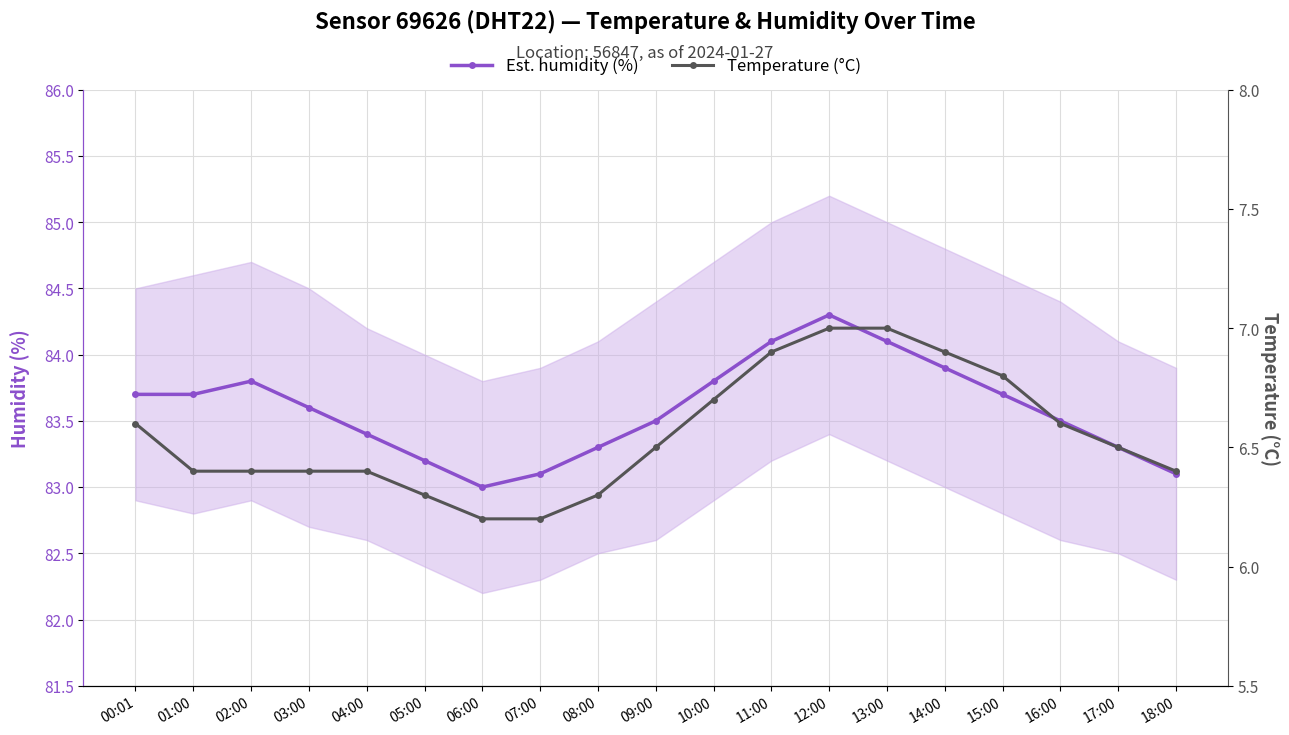

Reading right to left, what are all the values shown in this chart?

Est. humidity (%): 83.1	83.3	83.5	83.7	83.9	84.1	84.3	84.1	83.8	83.5	83.3	83.1	83.0	83.2	83.4	83.6	83.8	83.7	83.7
Temperature (°C): 6.4	6.5	6.6	6.8	6.9	7.0	7.0	6.9	6.7	6.5	6.3	6.2	6.2	6.3	6.4	6.4	6.4	6.4	6.6